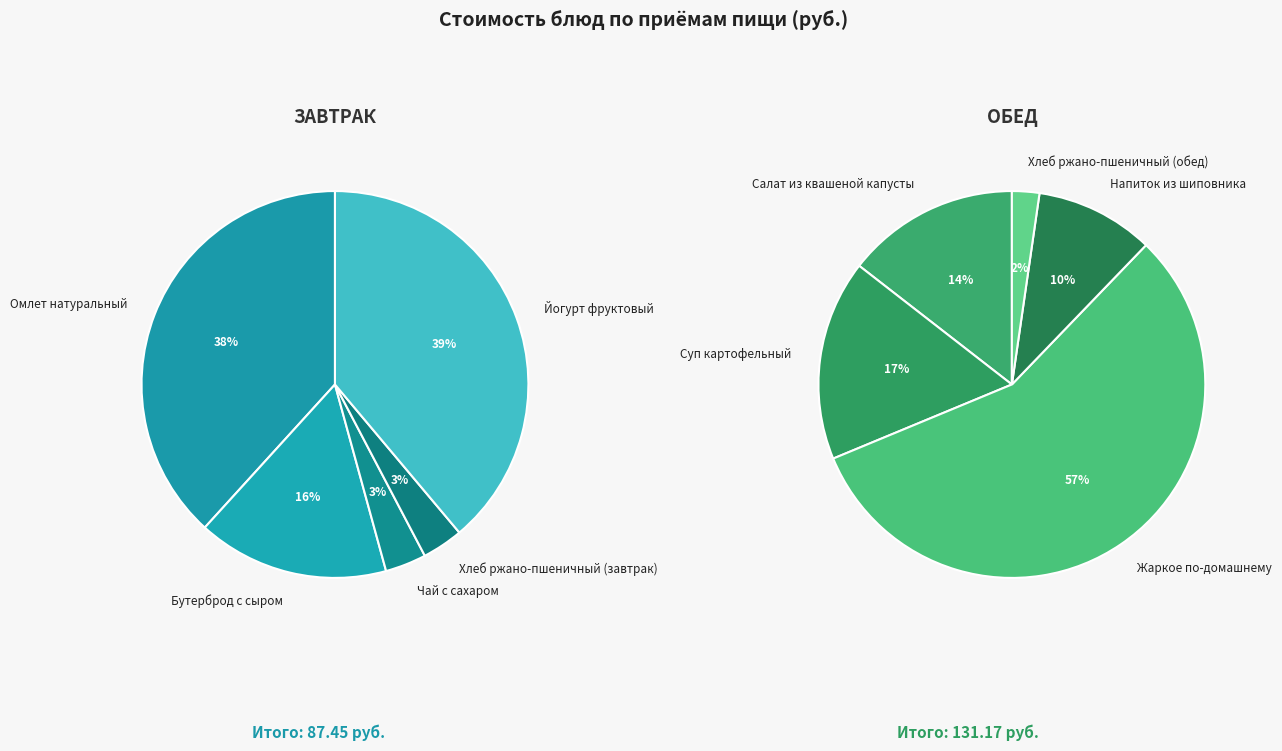

Rank the categories by value from highest to lowest.

Жаркое по-домашнему, Йогурт фруктовый, Омлет натуральный, Суп картофельный, Салат из квашеной капусты, Бутерброд с сыром, Напиток из шиповника, Чай с сахаром, Хлеб ржано-пшеничный (завтрак), Хлеб ржано-пшеничный (обед)